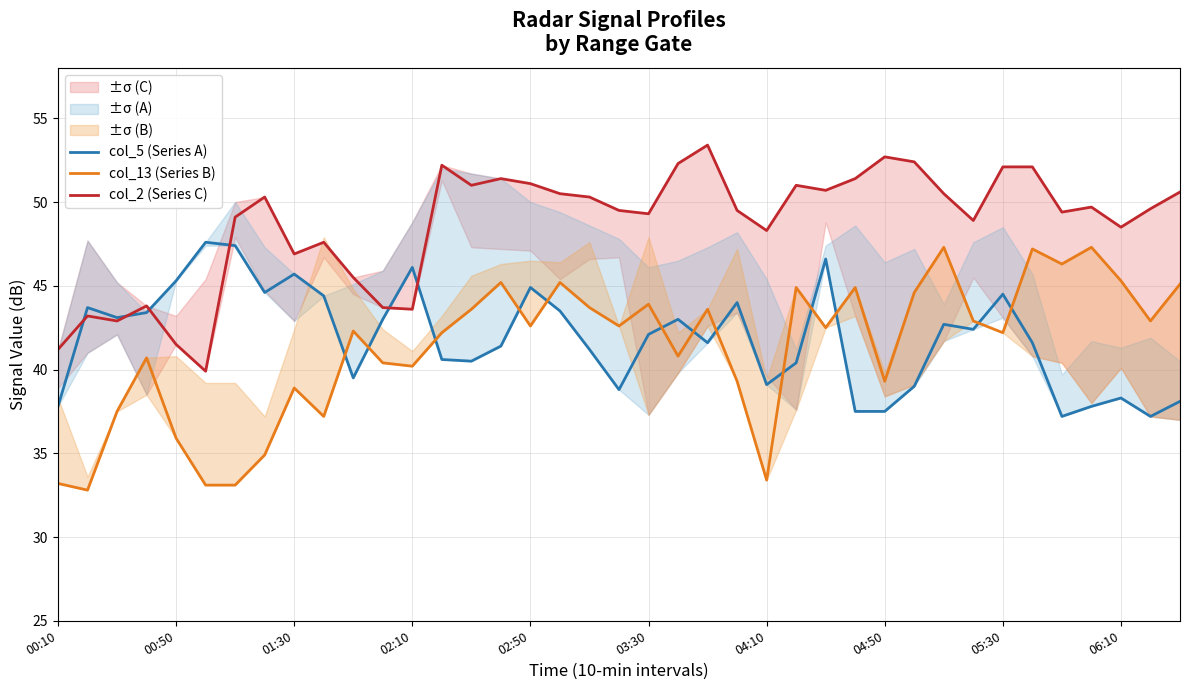

How many distinct data groups are displayed?

3